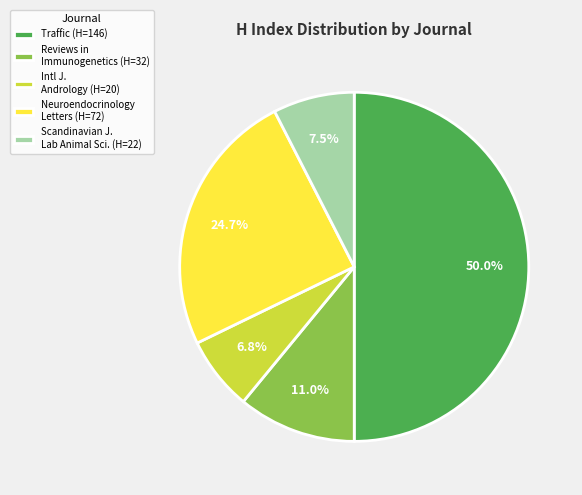

Rank the categories by value from lowest to highest.

Intl J. Andrology (H=20), Scandinavian J. Lab Animal Sci. (H=22), Reviews in Immunogenetics (H=32), Neuroendocrinology Letters (H=72), Traffic (H=146)